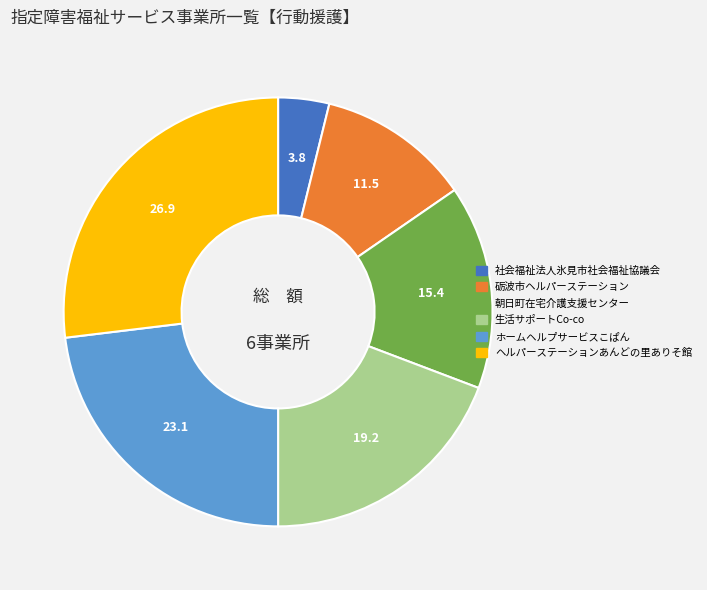

Which has a higher value, 生活サポートCo-co or ヘルパーステーションあんどの里ありそ館?

ヘルパーステーションあんどの里ありそ館